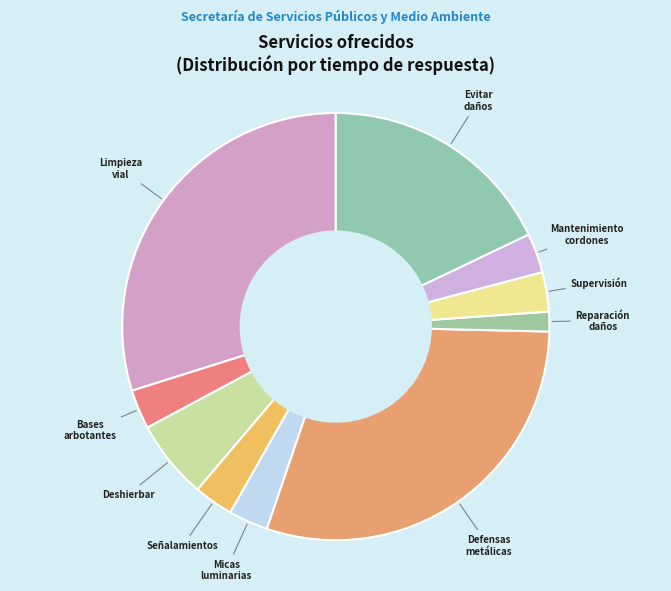

How many slices are in this pie chart?

10